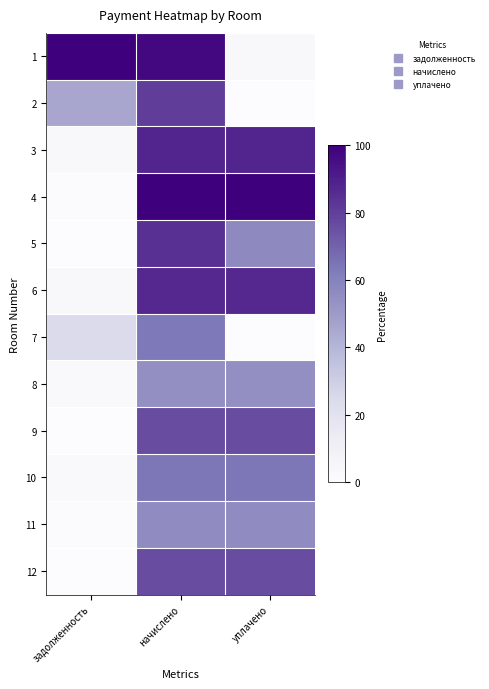

Which has a higher value, задолженность or начислено?

задолженность